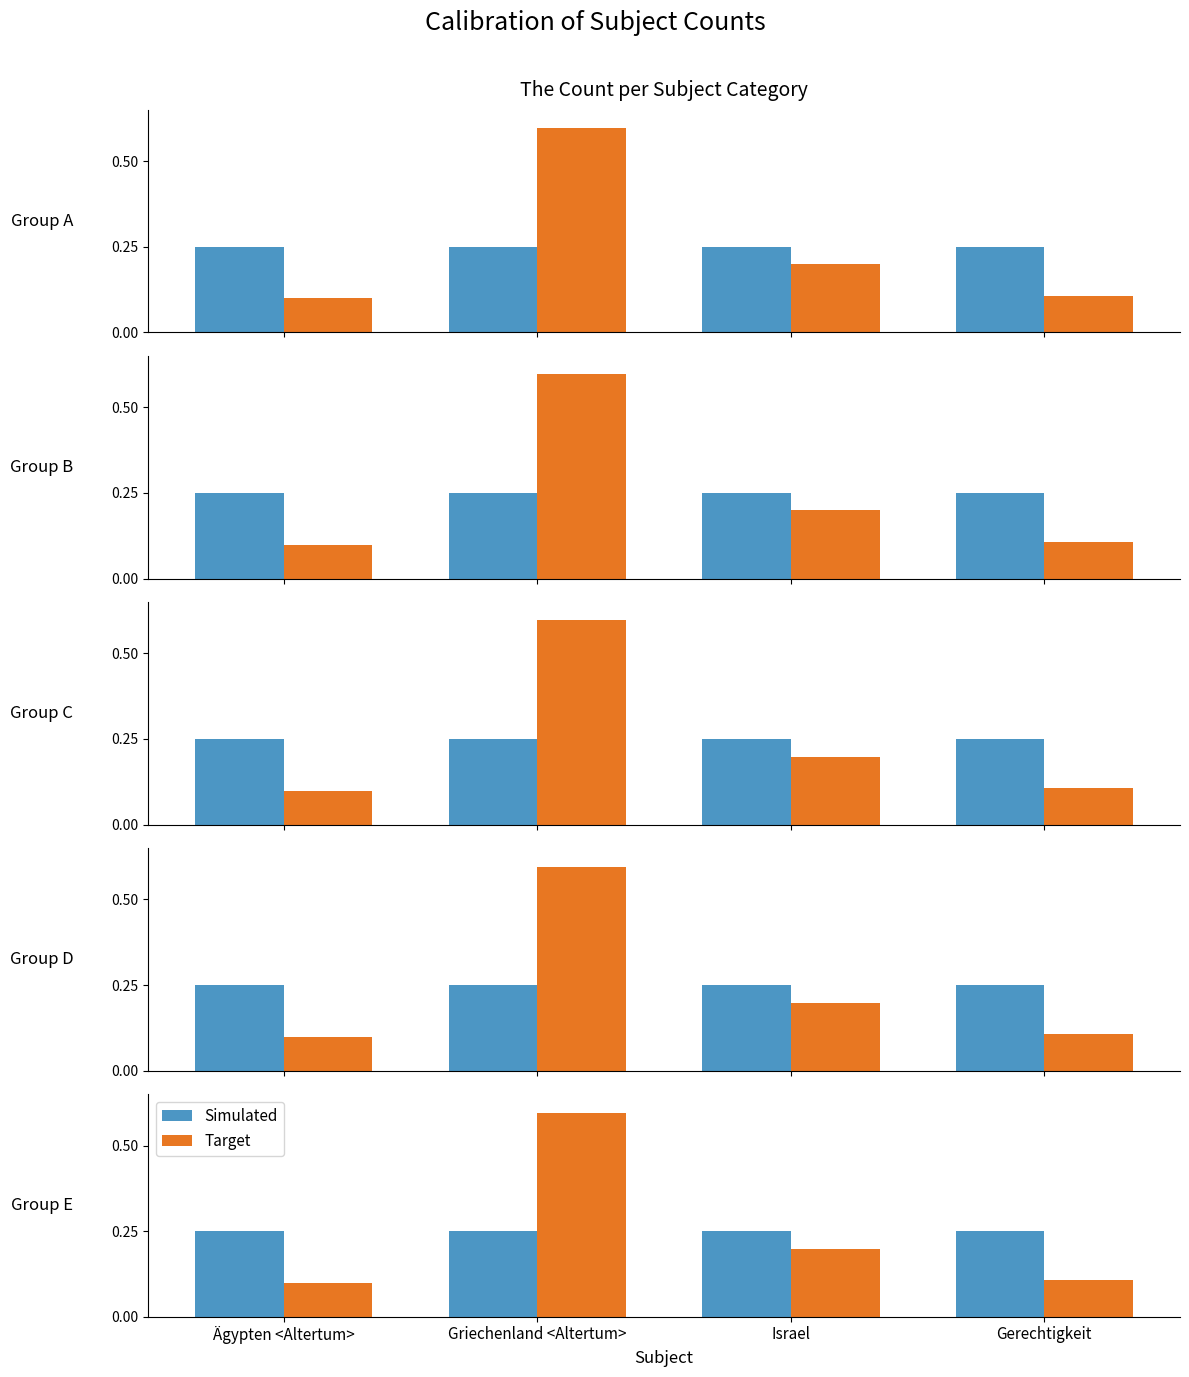

Rank the series by their maximum value, from highest to lowest.

Target, Simulated